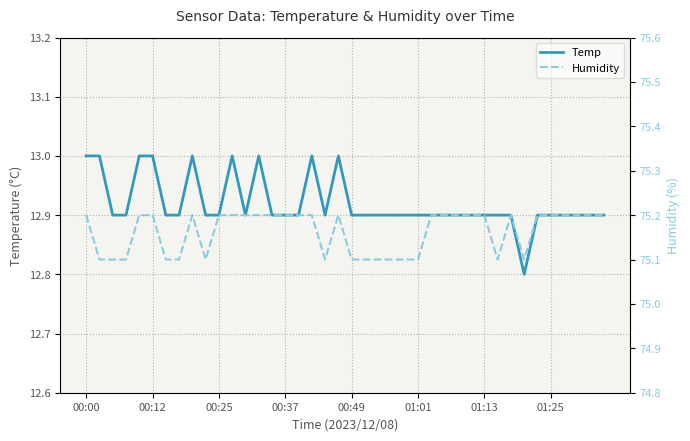

Count the Temp values in the range 12 to 13.

40